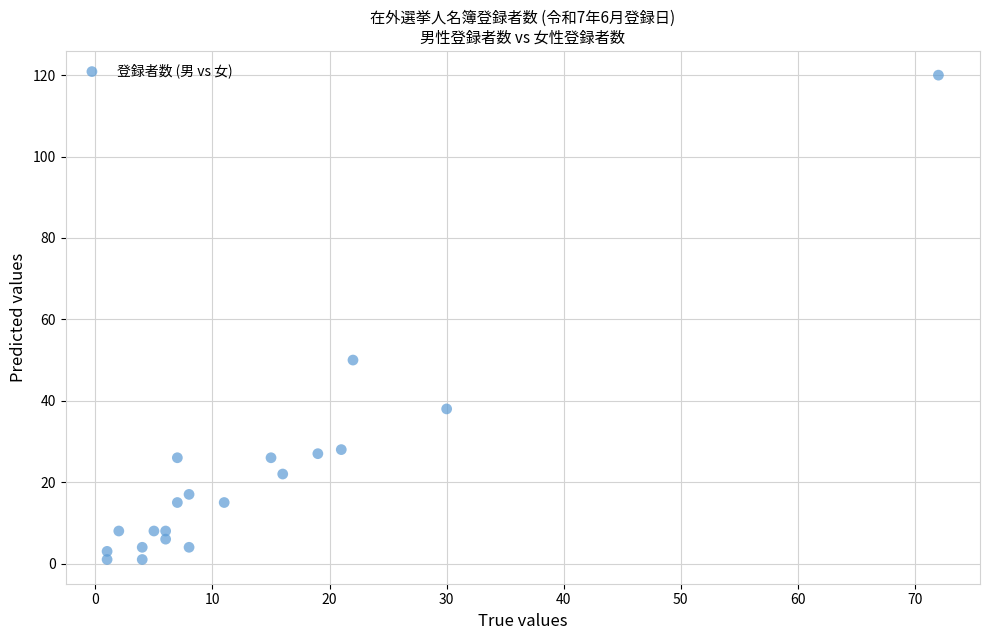

What Y value in the scatter plot is closest to 60?

50